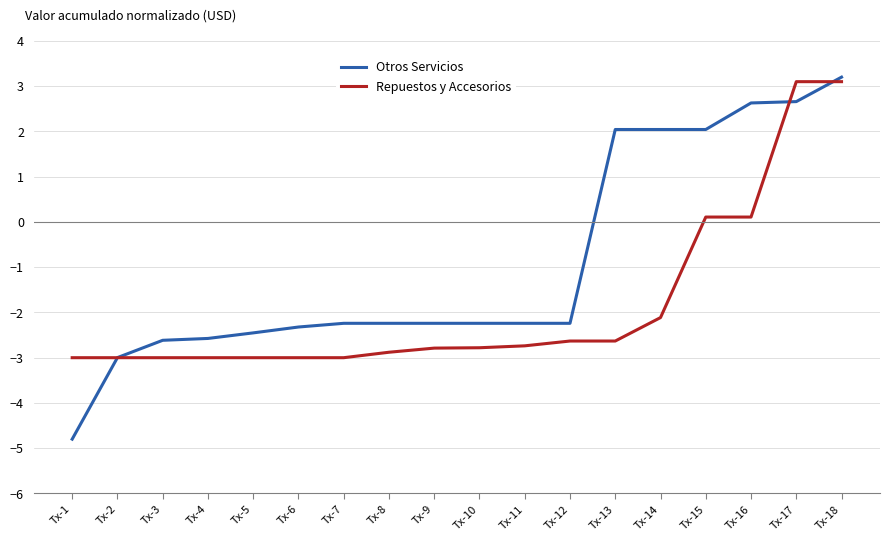

Is this an area chart (filled region under the line)?

No